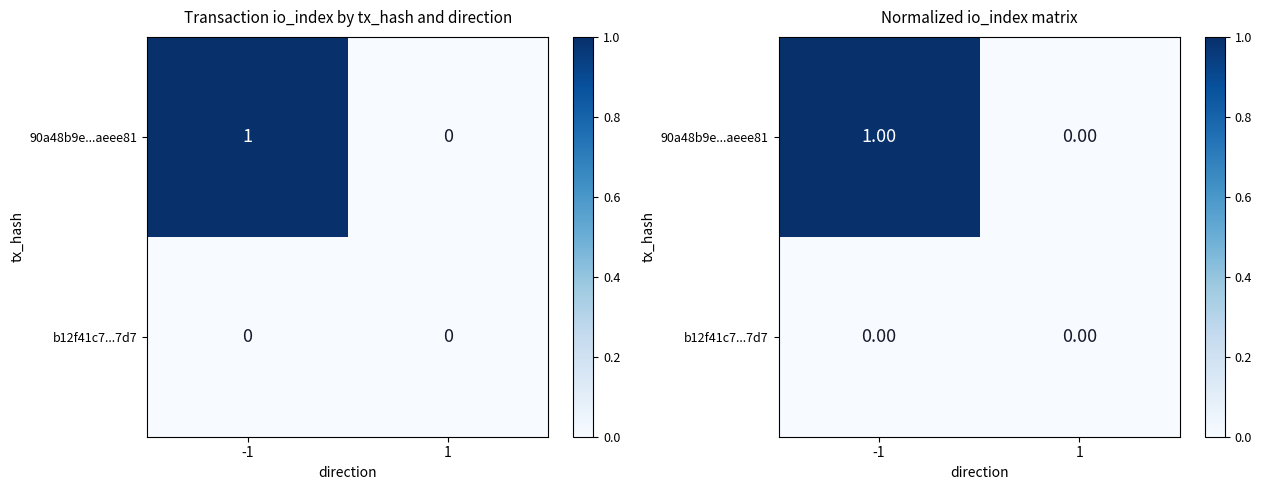

Which series has the largest range (max minus min)?

90a48b9e...aeee81